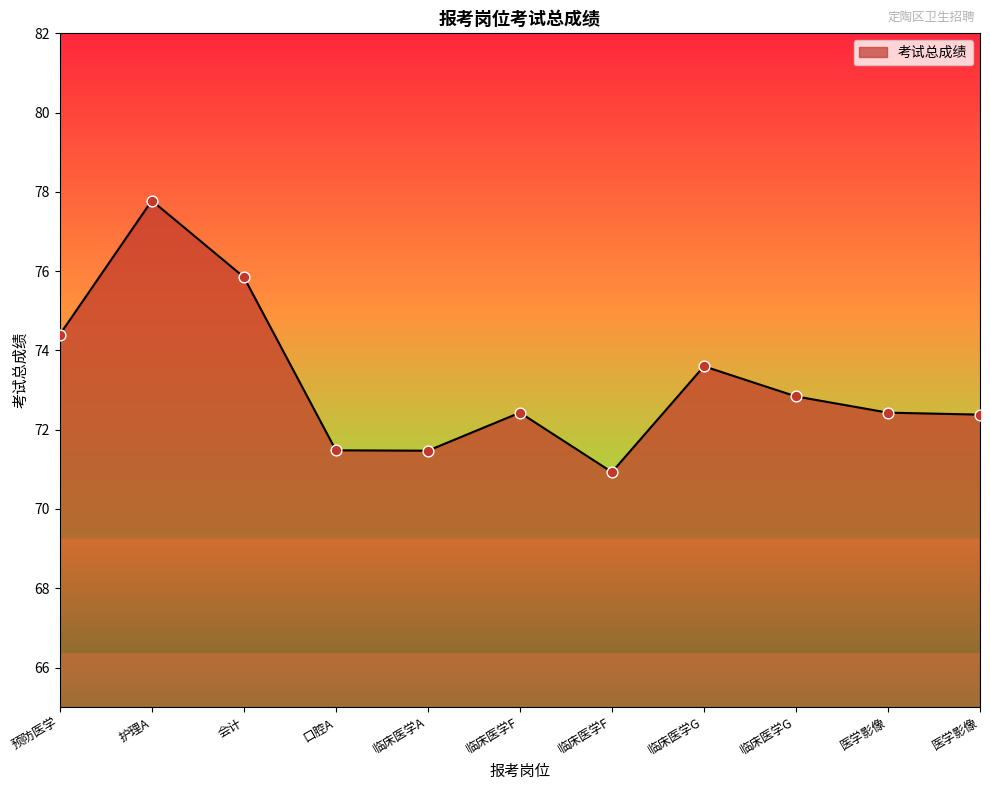

What is the change in value from 临床医学F to 临床医学G?

+2.7